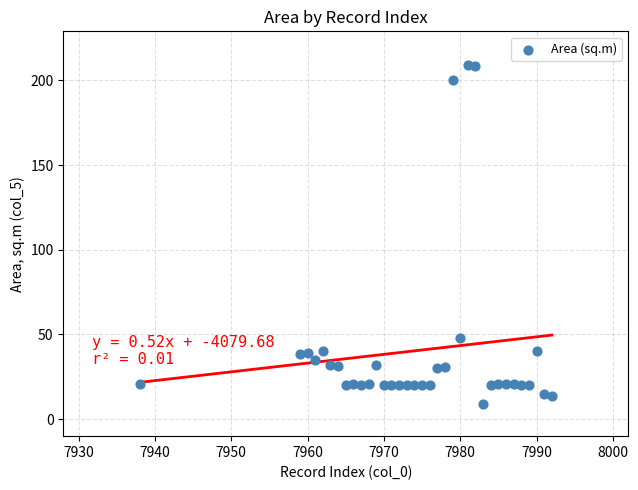

What is the range of Y values (max minus min)?

199.7